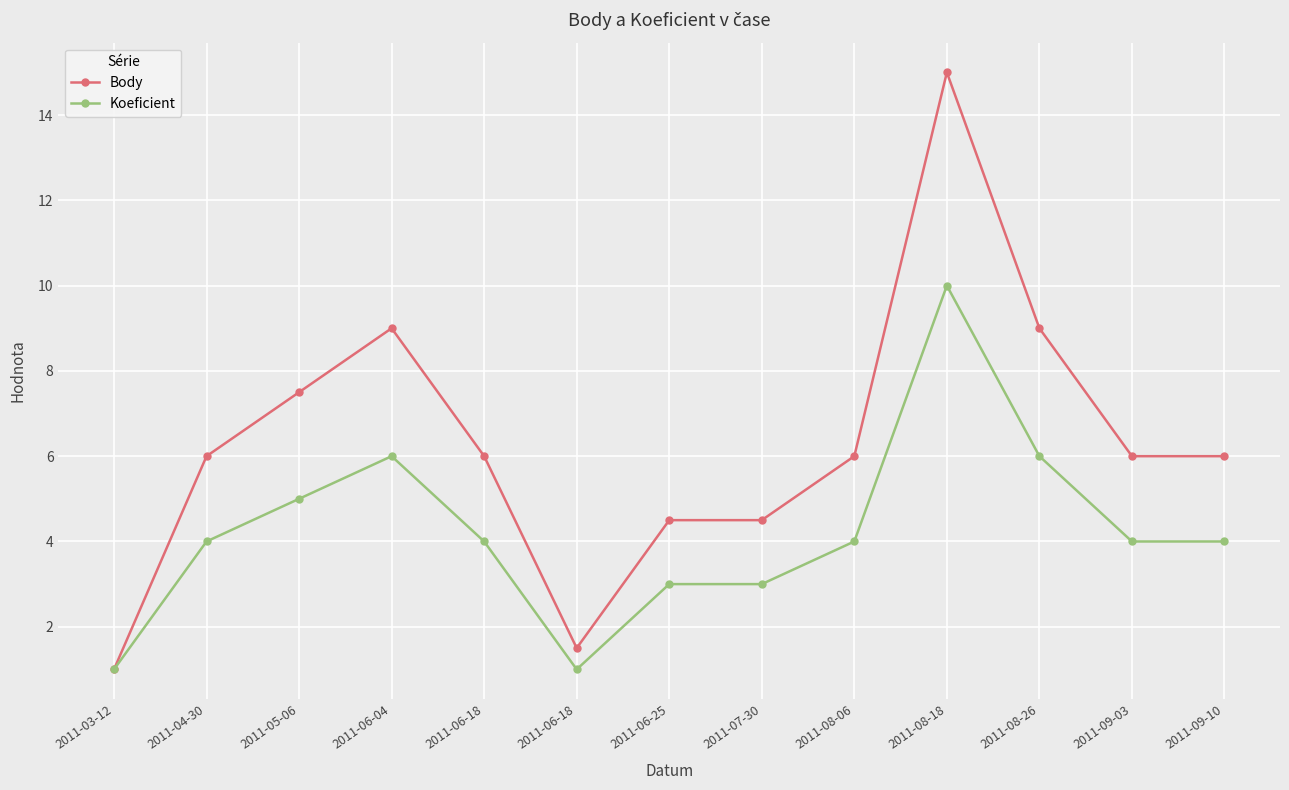

At which category does Body reach its first local valley?

2011-06-18